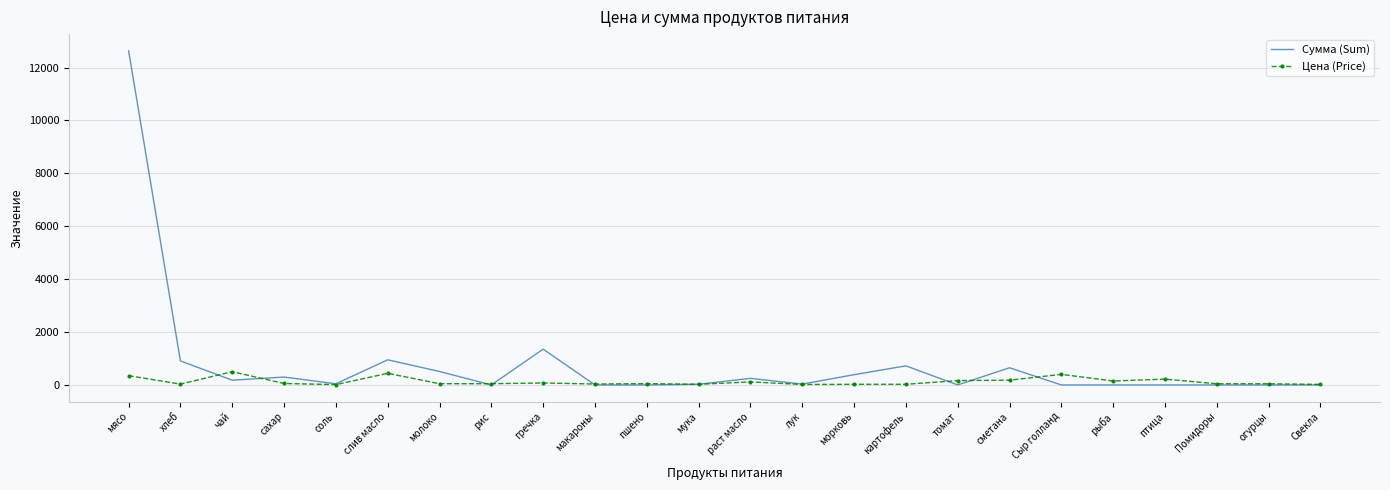

What is the maximum value shown in the chart?

12635.0